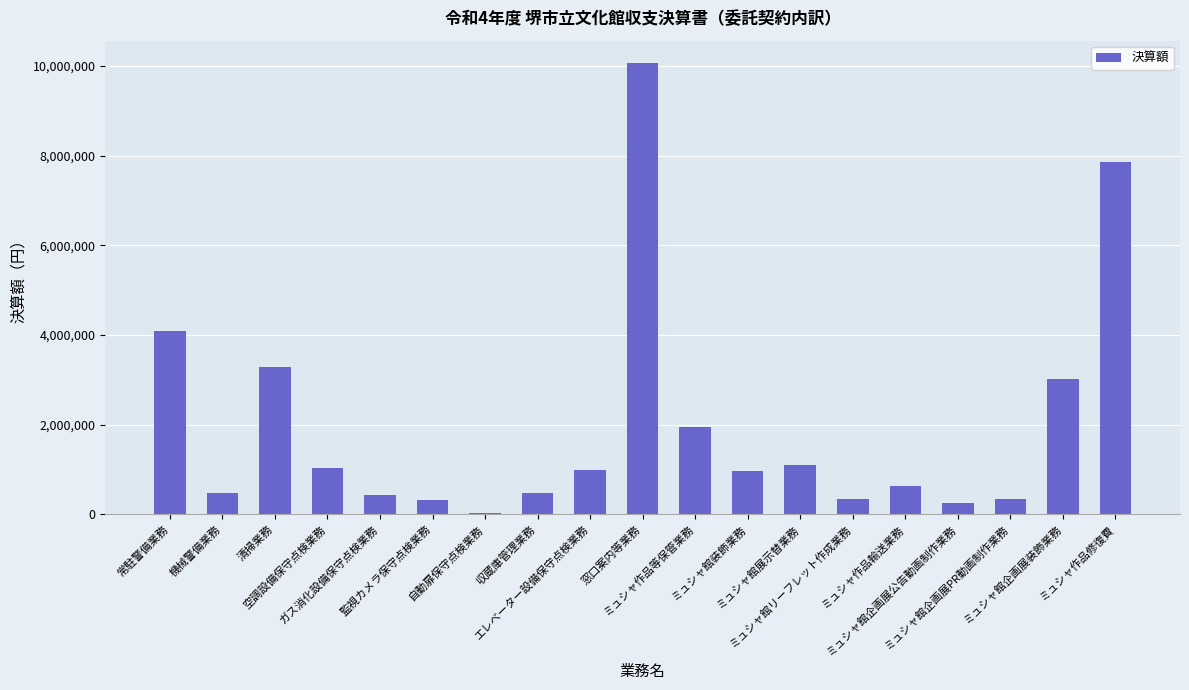

What is the label of the 6th bar from the left?

監視カメラ保守点検業務